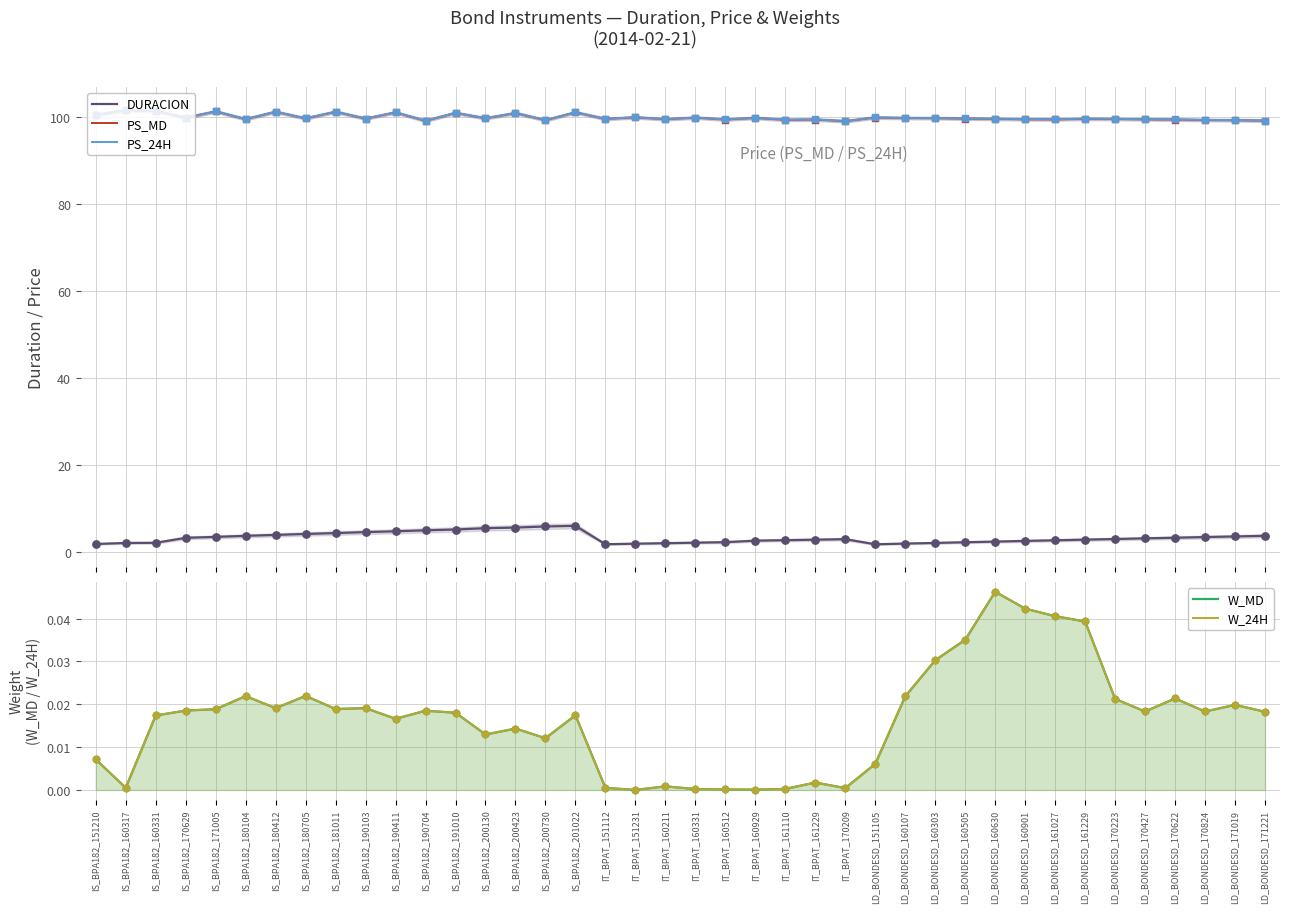

What is the total value across all series at IS_BPA182_160331?

205.0